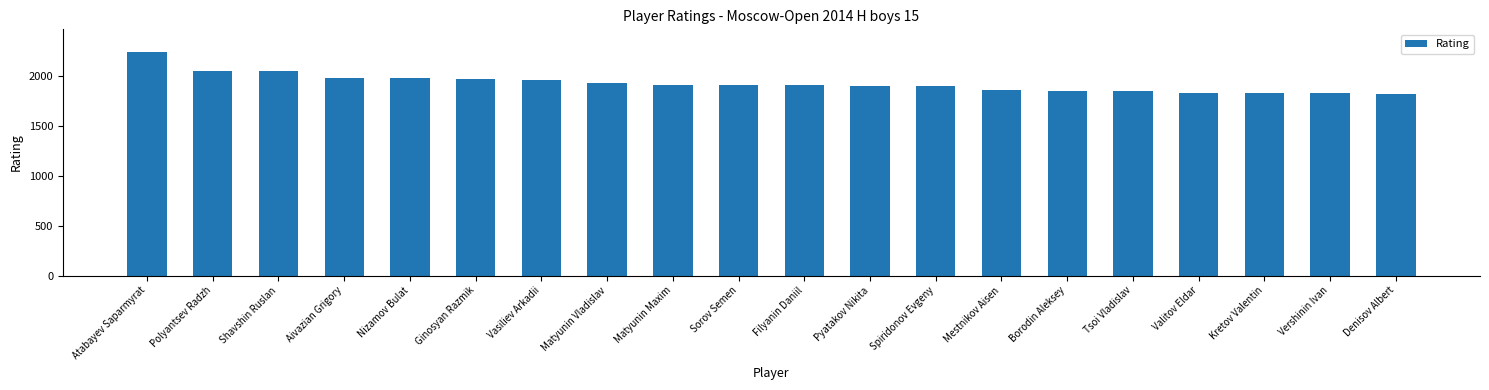

How many data points are less than 1909?

10